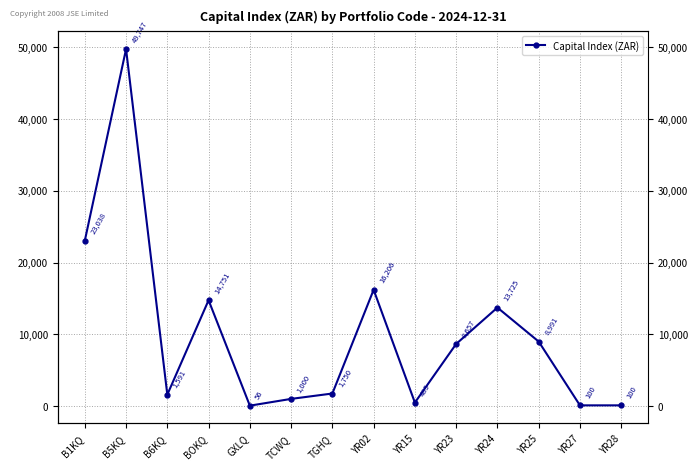

True or false: there are more than 0 points higher than both neighbors.

True